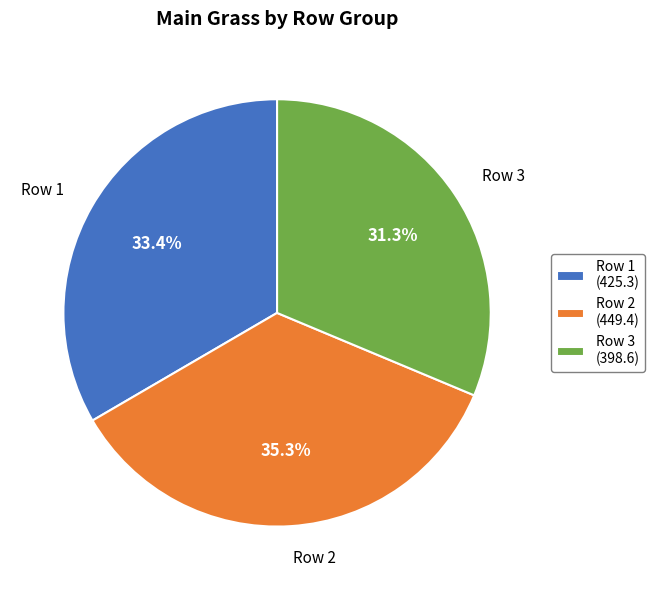

How many segments does this pie chart have?

3